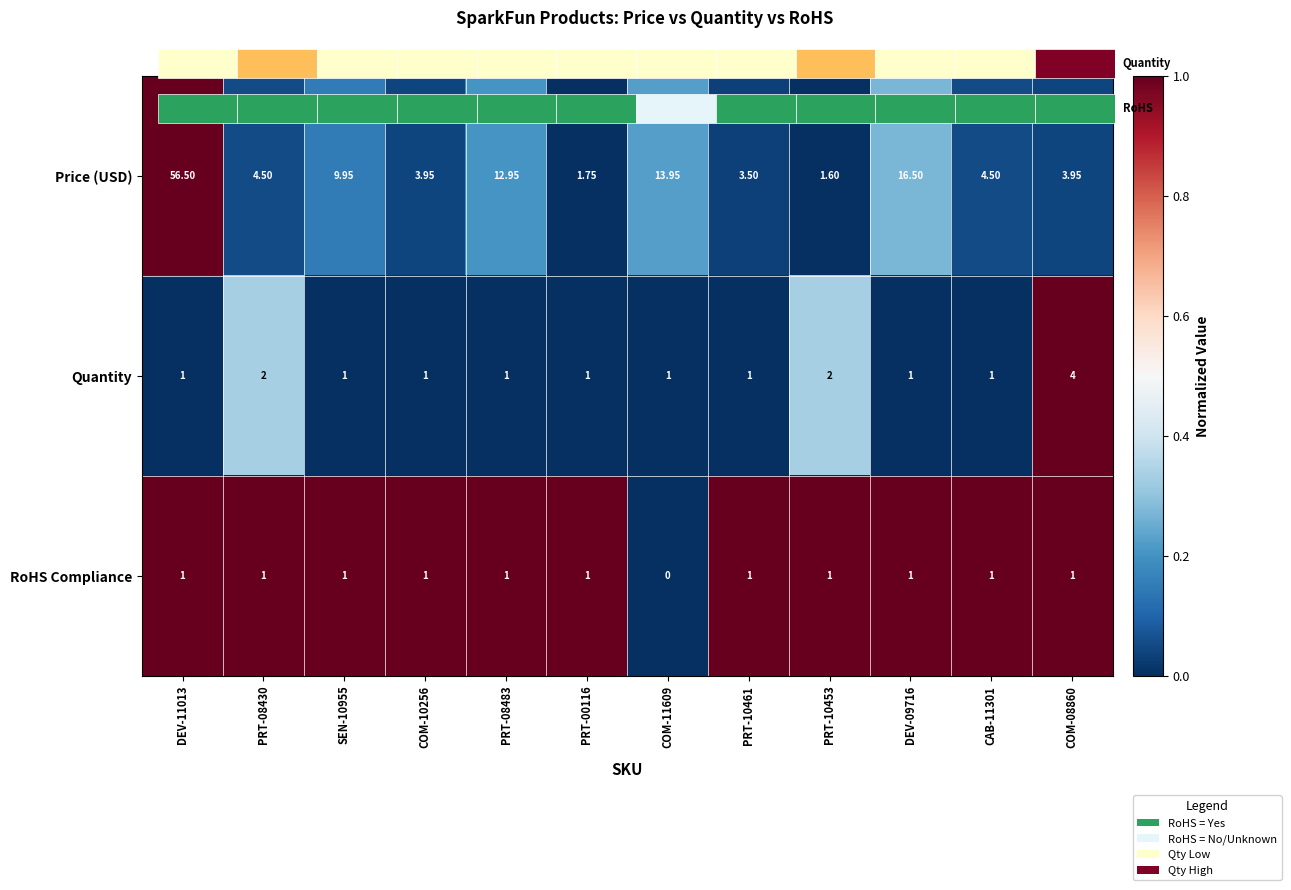

List the labels in order of Price (USD) value, largest first.

DEV-11013, DEV-09716, COM-11609, PRT-08483, SEN-10955, PRT-08430, CAB-11301, COM-10256, COM-08860, PRT-10461, PRT-00116, PRT-10453